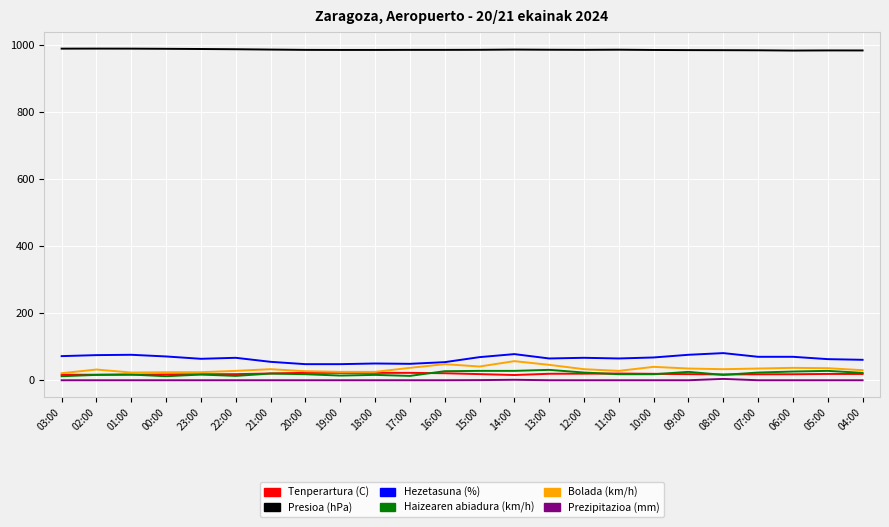

Is it true that Presioa (hPa) equals 989.8 at 02:00?

True